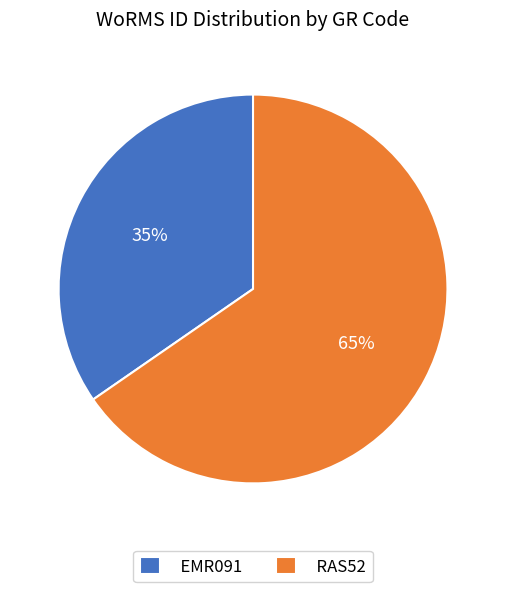

Combined, do RAS52 and EMR091 account for over 50%?

Yes